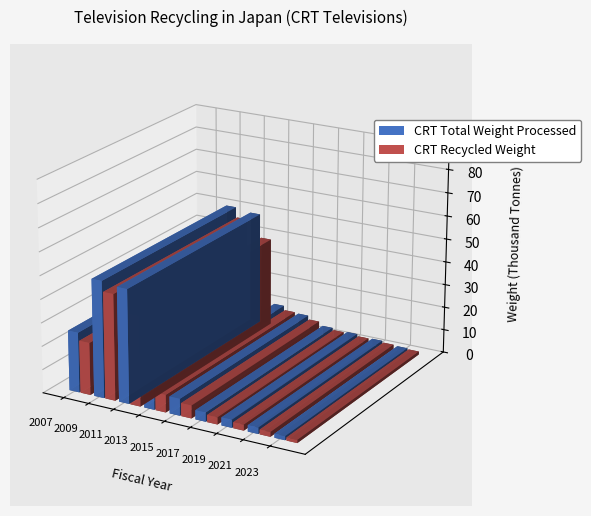

Reading left to right, list all the values displayed in this chart.

CRT Total Weight Processed: 2007=25.7	2008=31.0	2009=49.9	2010=78.5	2011=48.7	2012=11.8	2013=9.4	2014=8.1	2015=7.2	2016=4.8	2017=3.9	2018=3.9	2019=3.4	2020=3.4	2021=2.7	2022=2.2	2023=1.7
CRT Recycled Weight: 2007=22.4	2008=28.2	2009=45.4	2010=71.7	2011=38.3	2012=9.7	2013=7.5	2014=6.2	2015=5.5	2016=3.6	2017=3.0	2018=2.9	2019=2.5	2020=2.5	2021=2.0	2022=1.6	2023=1.3